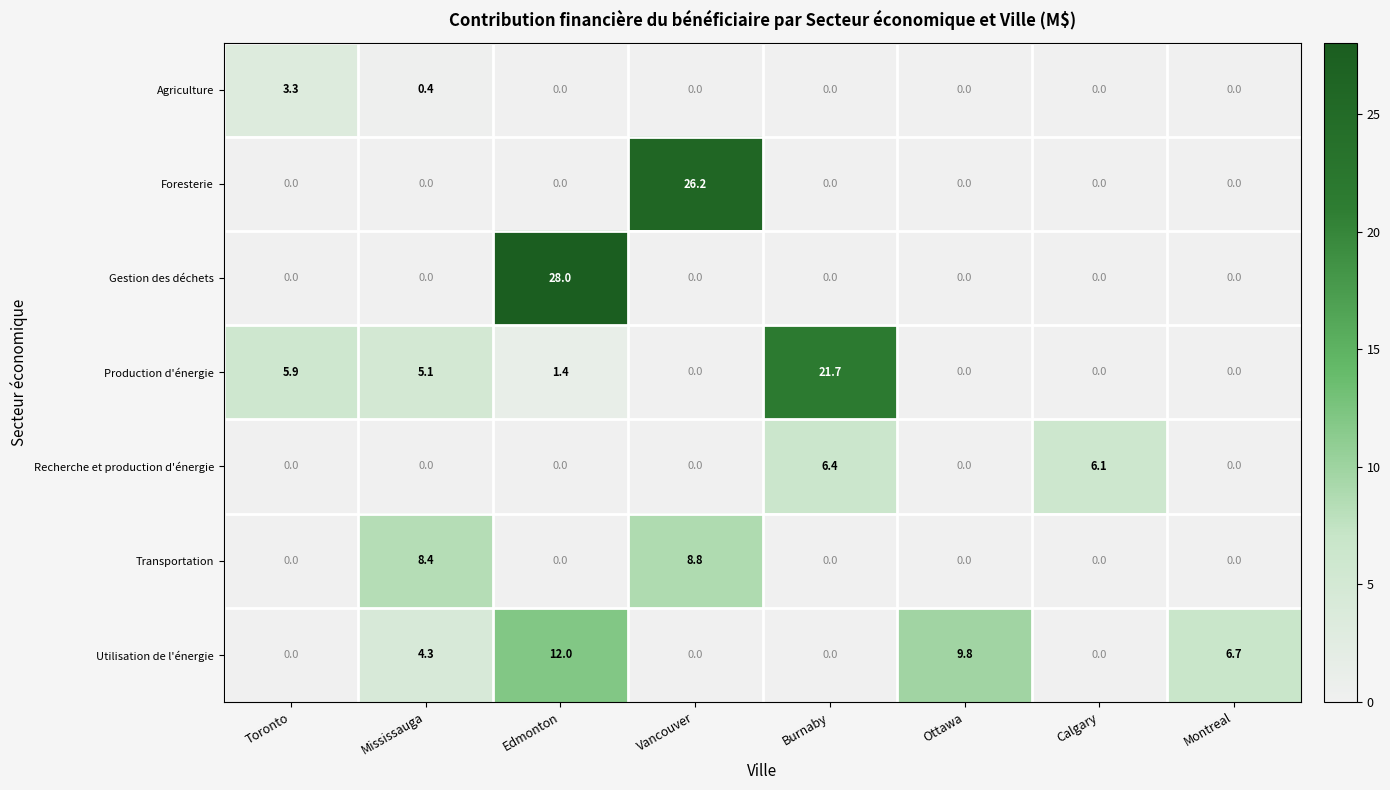

How many series are shown in this chart?

7